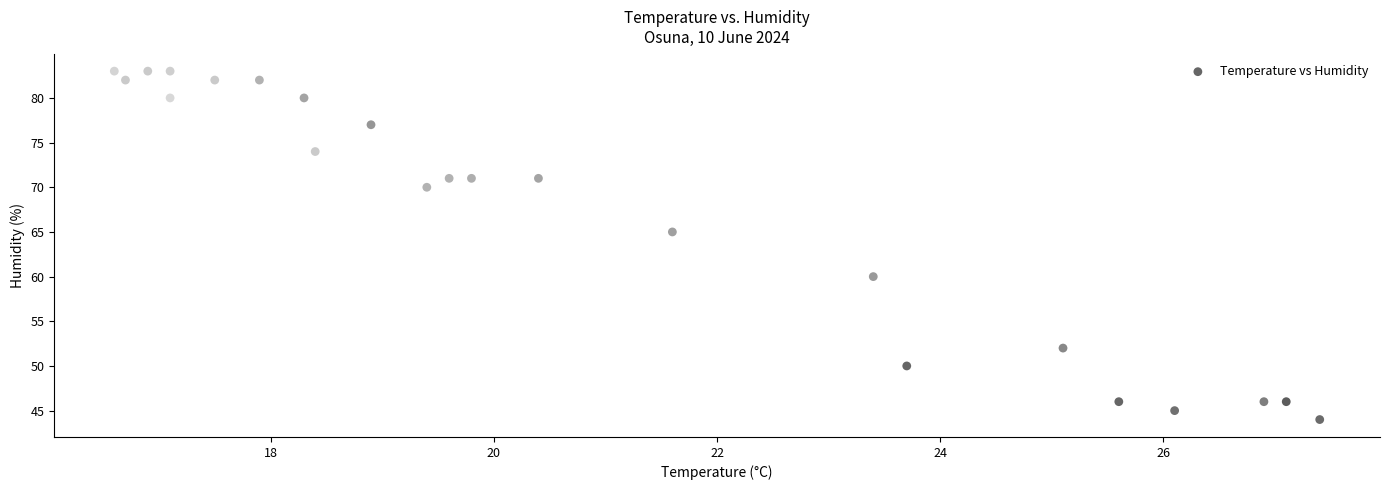

What is the range of Y values (max minus min)?

39